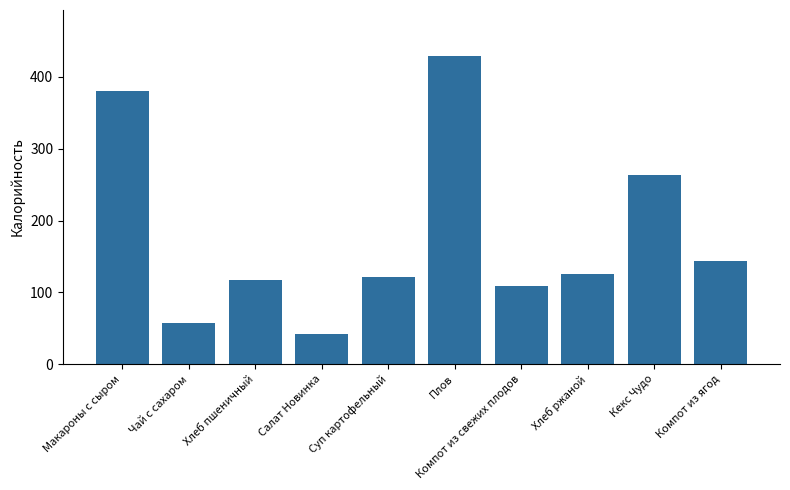

Between Суп картофельный and Чай с сахаром, which is larger?

Суп картофельный